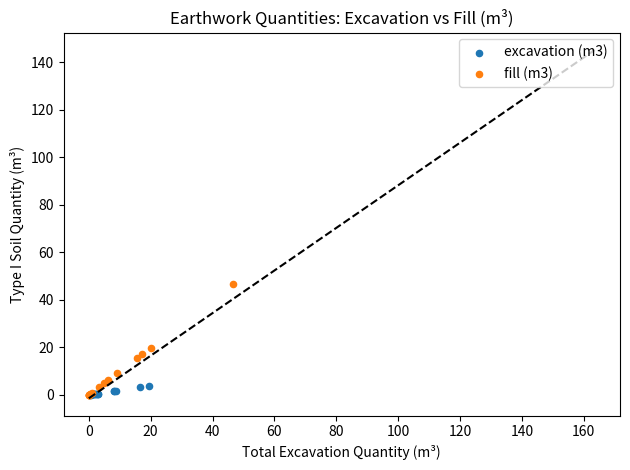

What are all the series names shown in the legend?

excavation (m3), fill (m3)